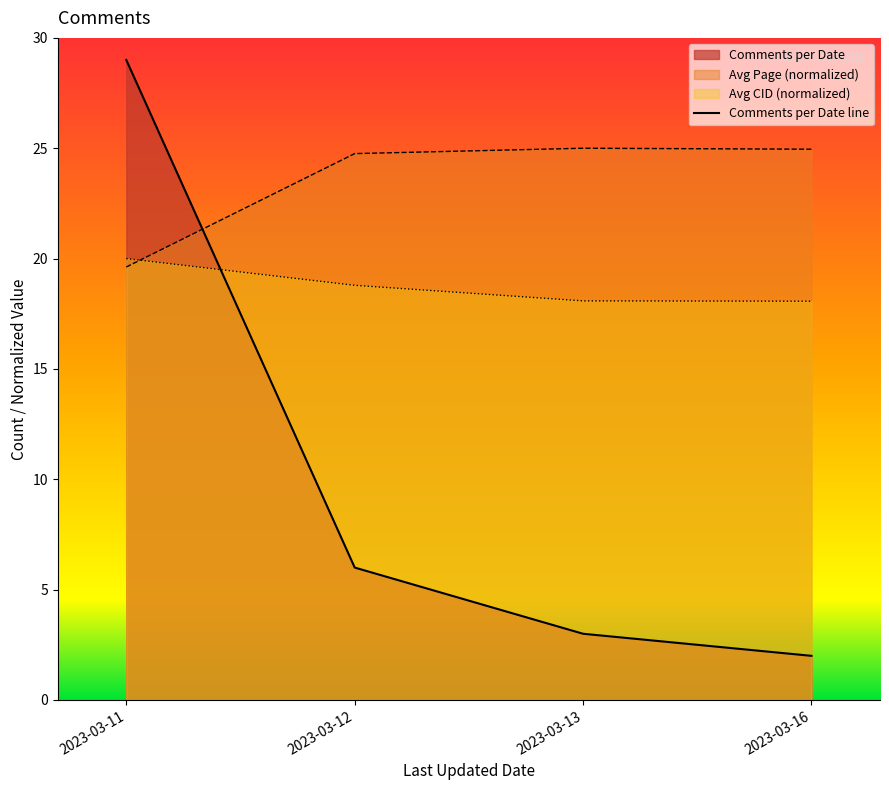

True or false: the data shows 3 at 2023-03-16.

False